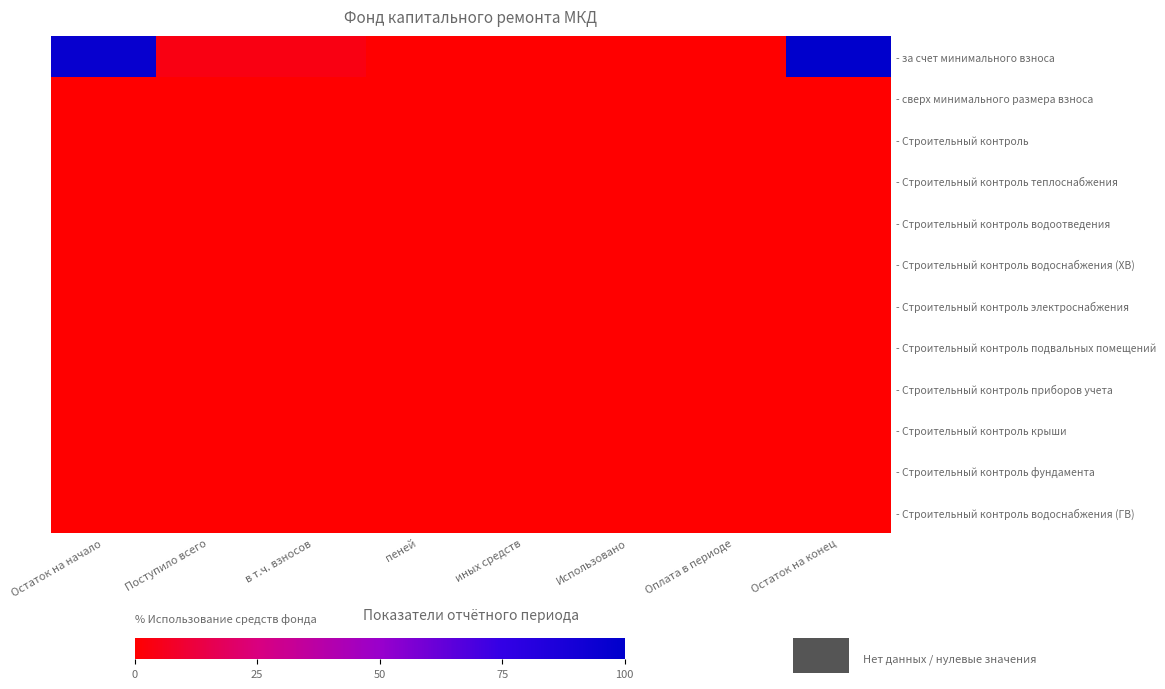

Between в т.ч. взносов and Поступило всего, which is larger?

в т.ч. взносов